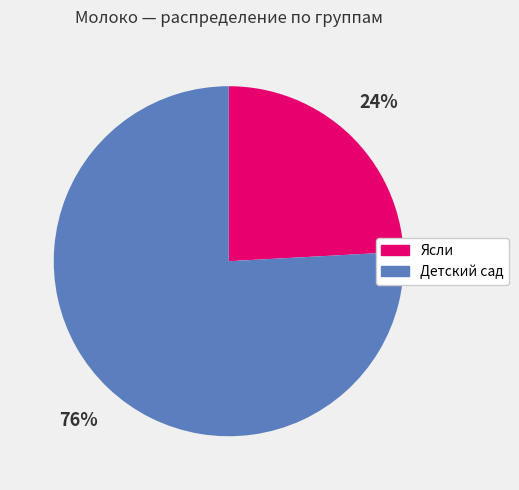

Is Ясли the majority of the pie?

No